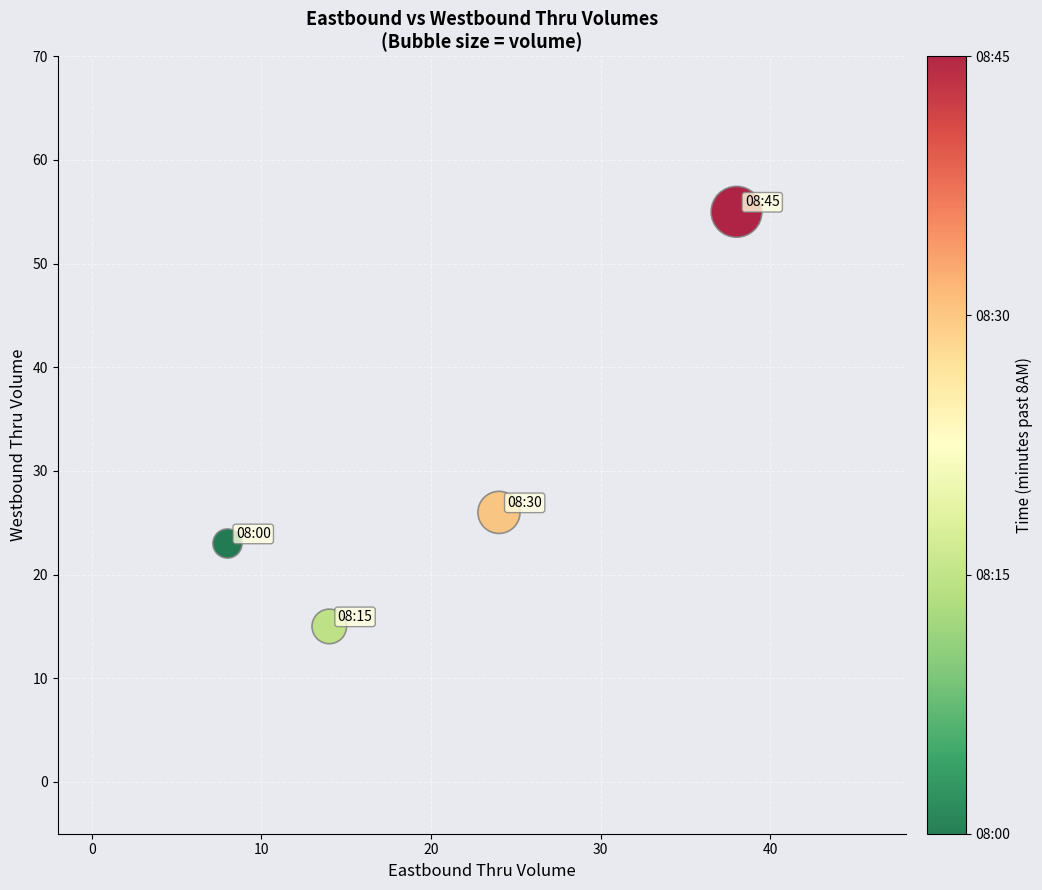

What Y value in the scatter plot is closest to 35?

26